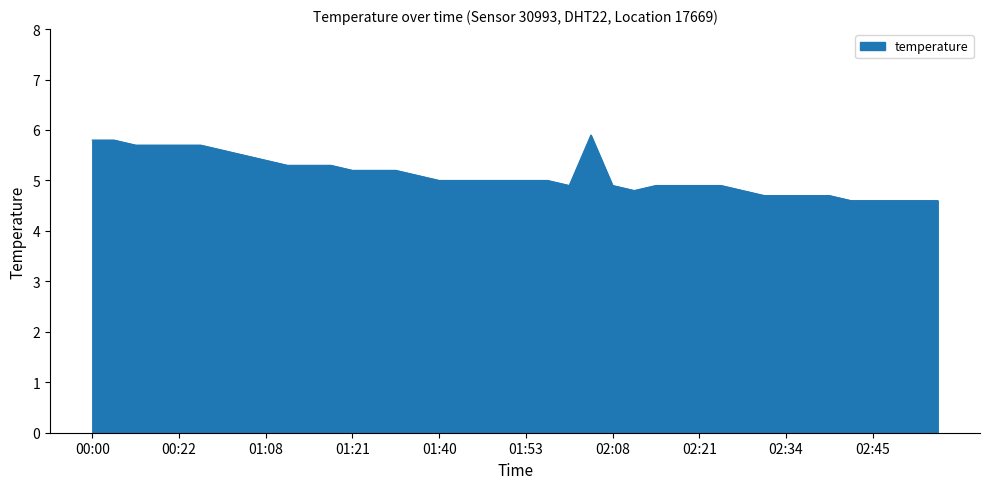

True or false: the data has more than 0 interior local peaks.

True